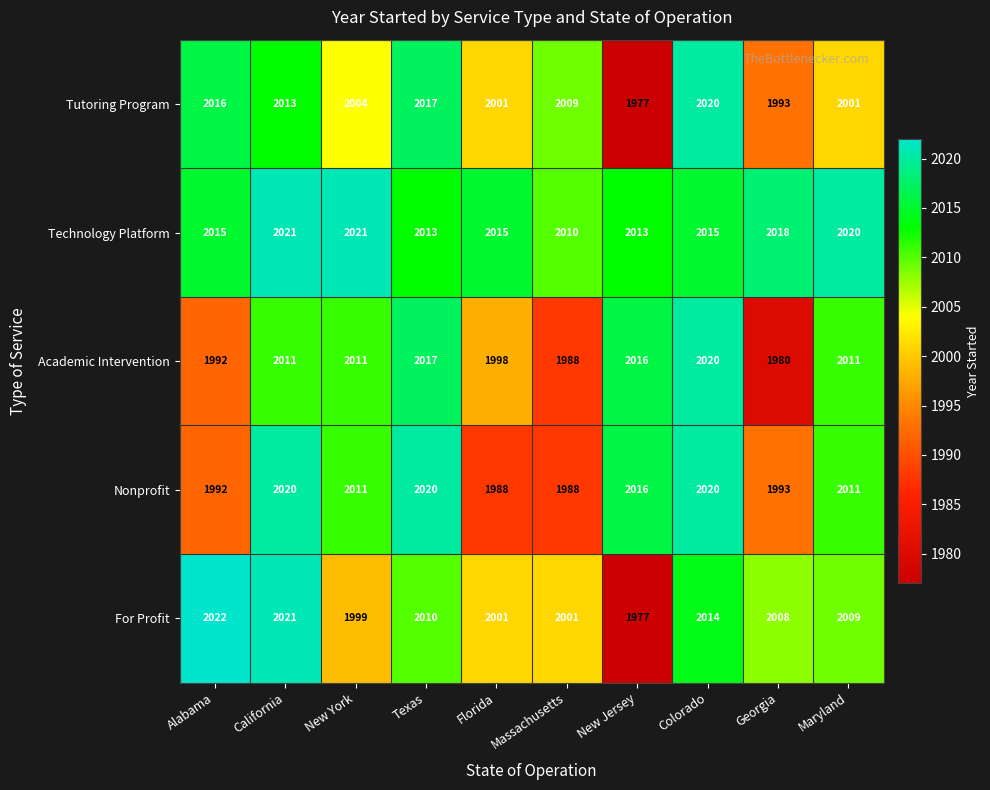

What is the difference between the maximum and minimum values in the Nonprofit series?

32